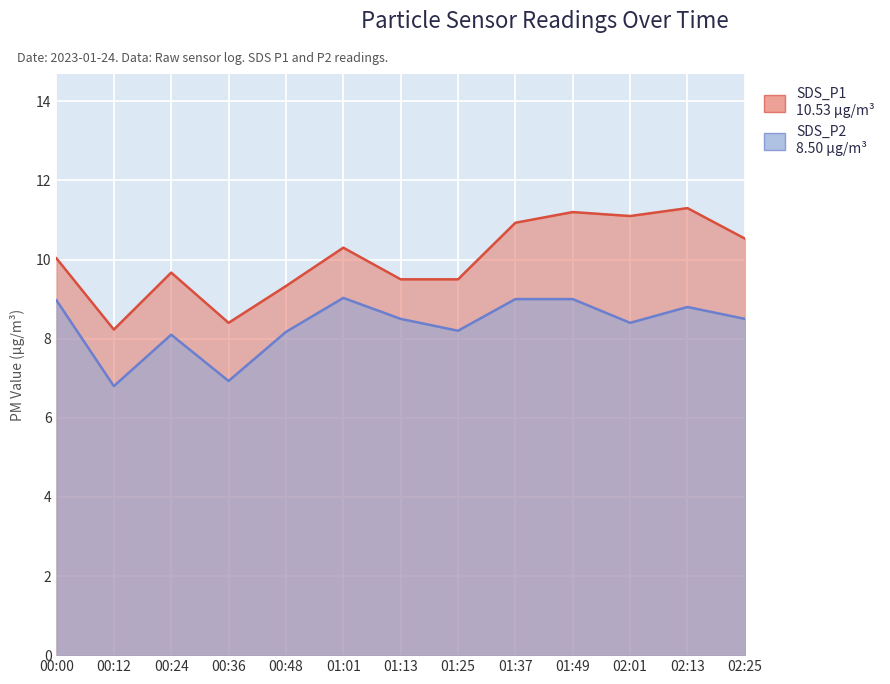

What is the sum of all SDS_P2 values?

108.4